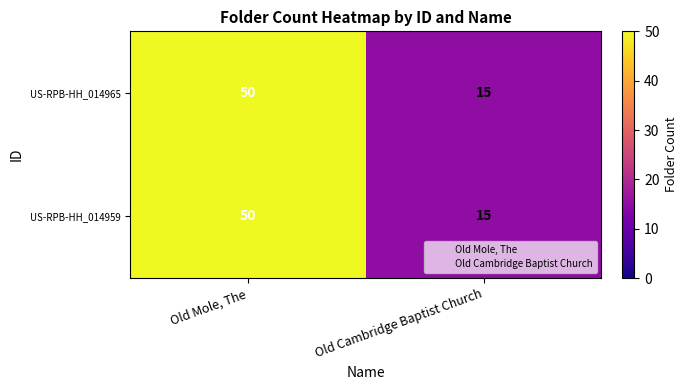

What is the sum of all US-RPB-HH_014965 values?

65